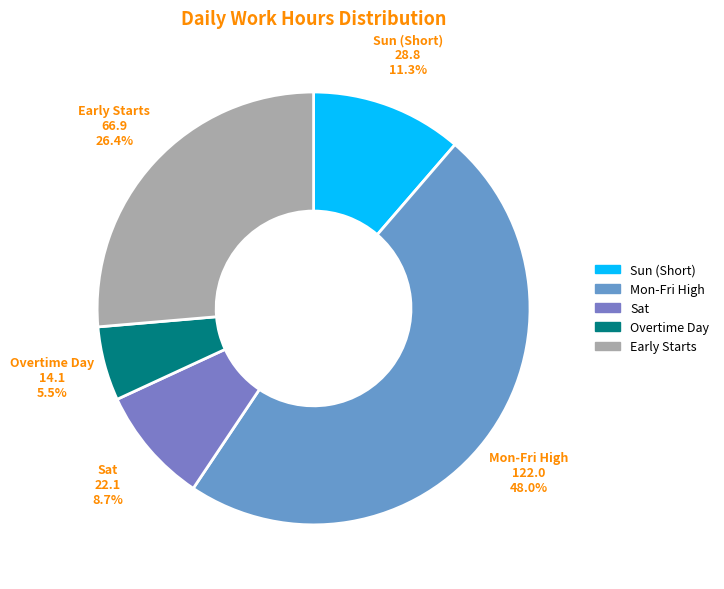

Which slice is the largest?

Mon-Fri High